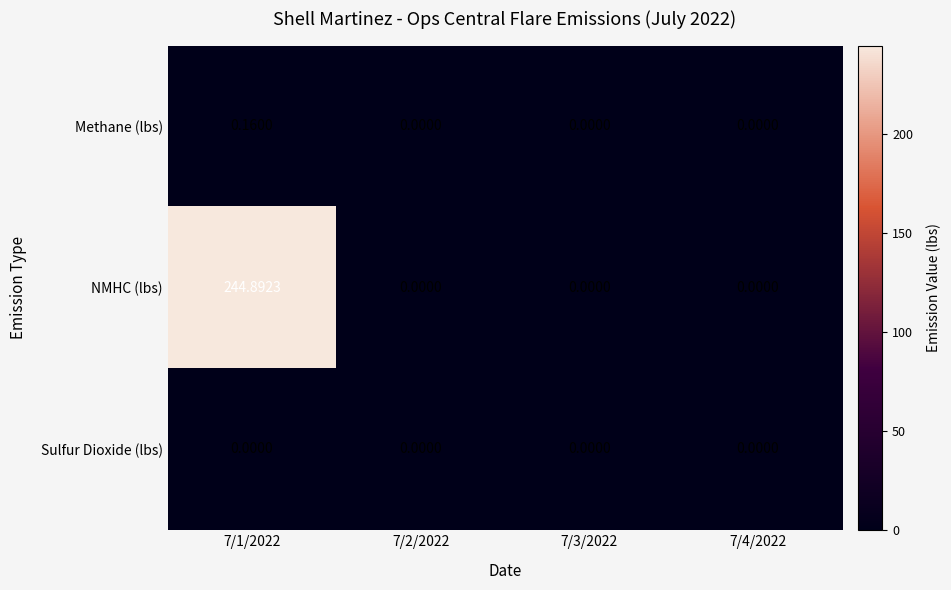

List the series in order of their peak value, highest first.

NMHC (lbs), Methane (lbs), Sulfur Dioxide (lbs)